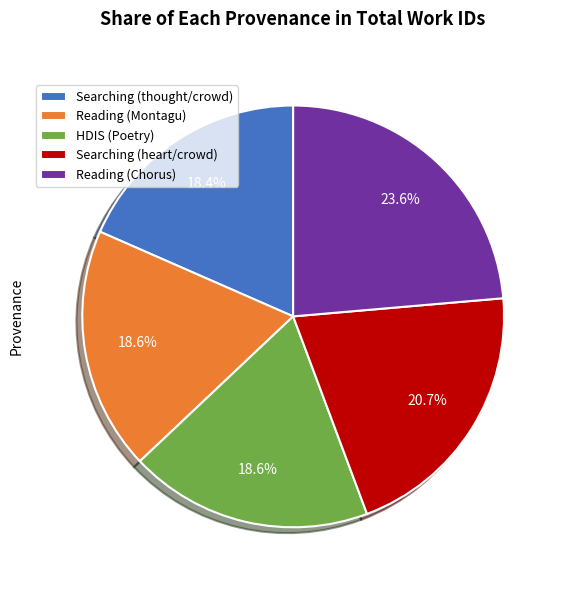

Is there any slice that represents more than half of the pie?

No